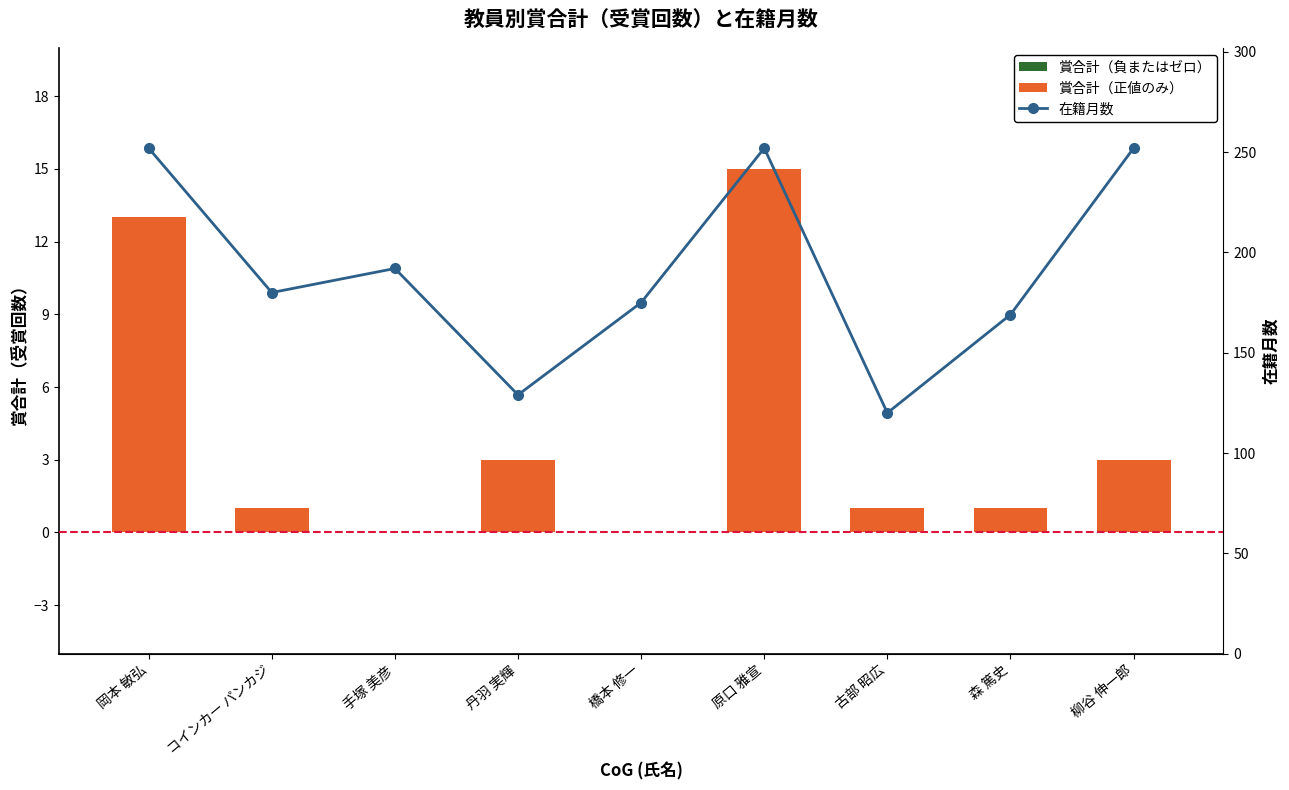

What is the greatest value displayed?

252